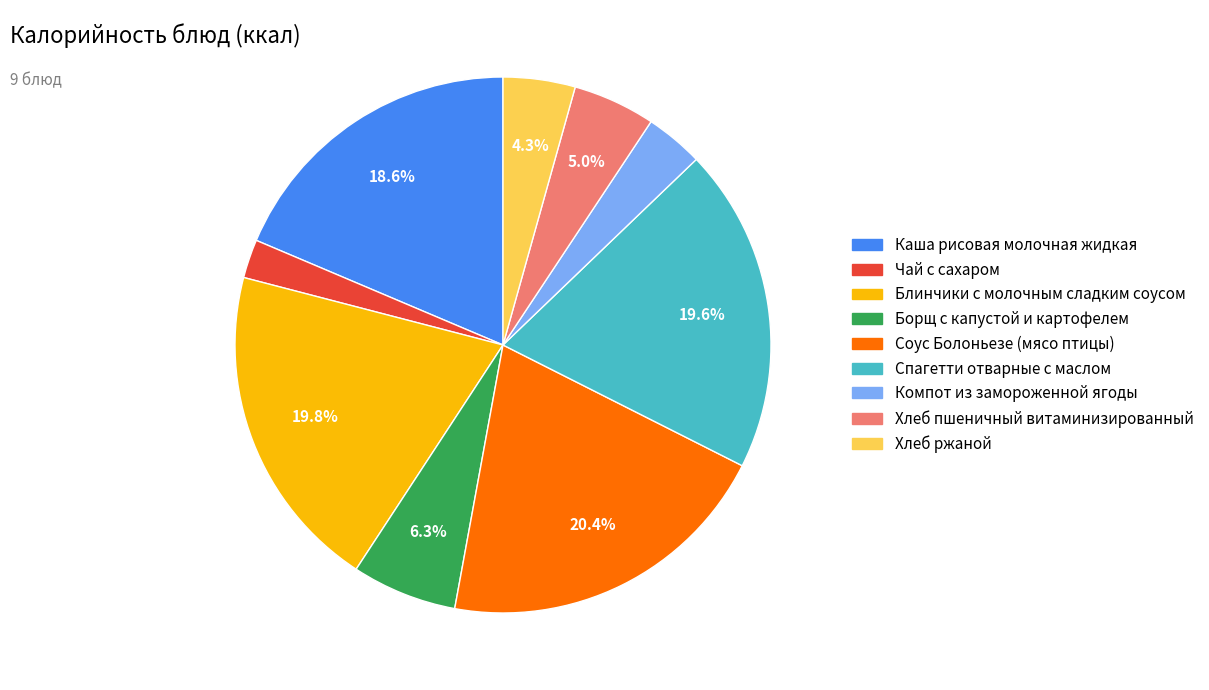

Which has a higher value, Хлеб ржаной or Чай с сахаром?

Хлеб ржаной